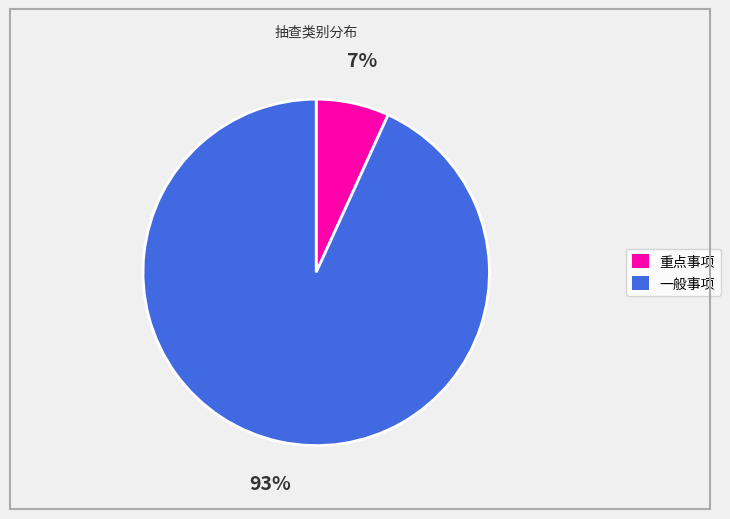

Rank the categories by value from lowest to highest.

重点事项, 一般事项